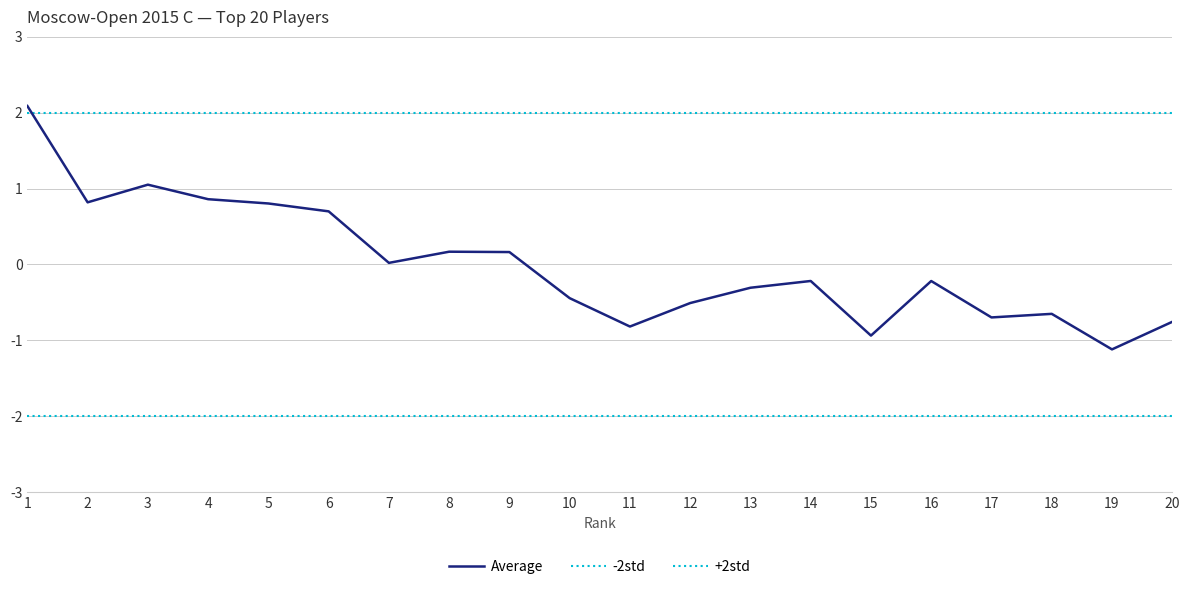

Which series changed the most between 14 and 17?

Average